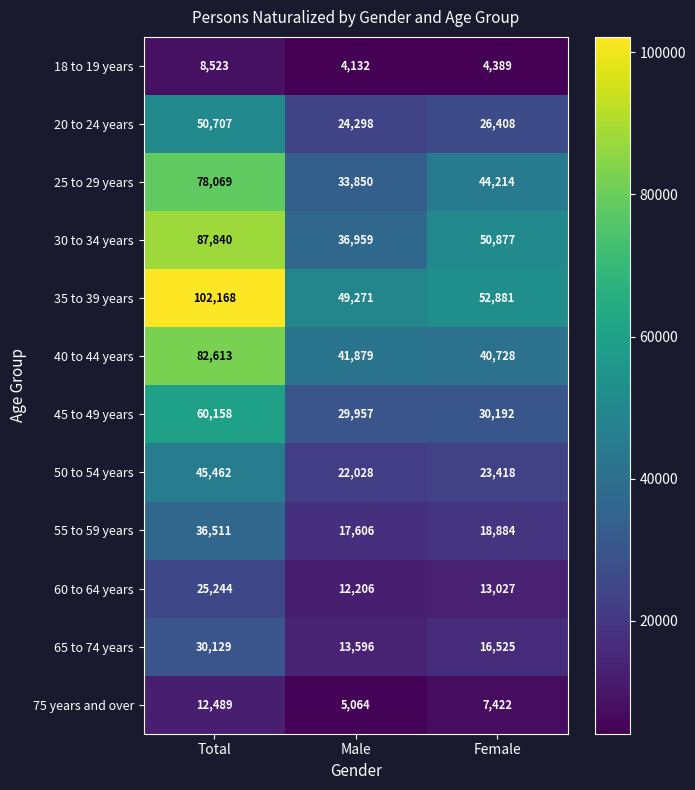

True or false: 18 to 19 years has a value of 13043 at Total.

False